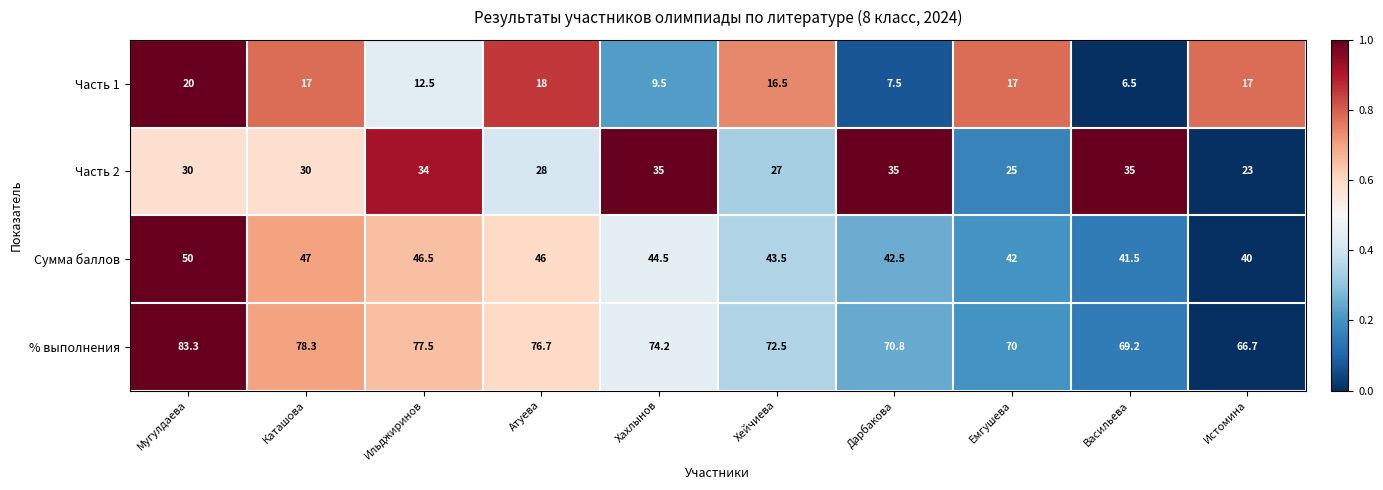

At which label does % выполнения first exceed 74?

Мугулдаева